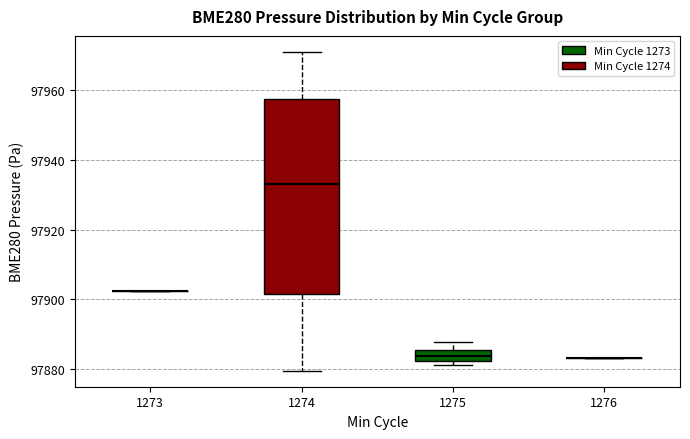

Reading left to right, transcribe this box plot: for each box, give where its median line is, the range the box spans, and where its two whiskers end, as read against the y-axis. The values are not printed on the chart, so give them approximately, as read against the axis.

1273: box collapsed to a line at 97902, whiskers 97902 to 97902
1274: median 97934, box 97902 to 97958, whiskers 97880 to 97972
1275: median 97884, box 97882 to 97886, whiskers 97880 to 97888
1276: box collapsed to a line at 97882, whiskers 97882 to 97882